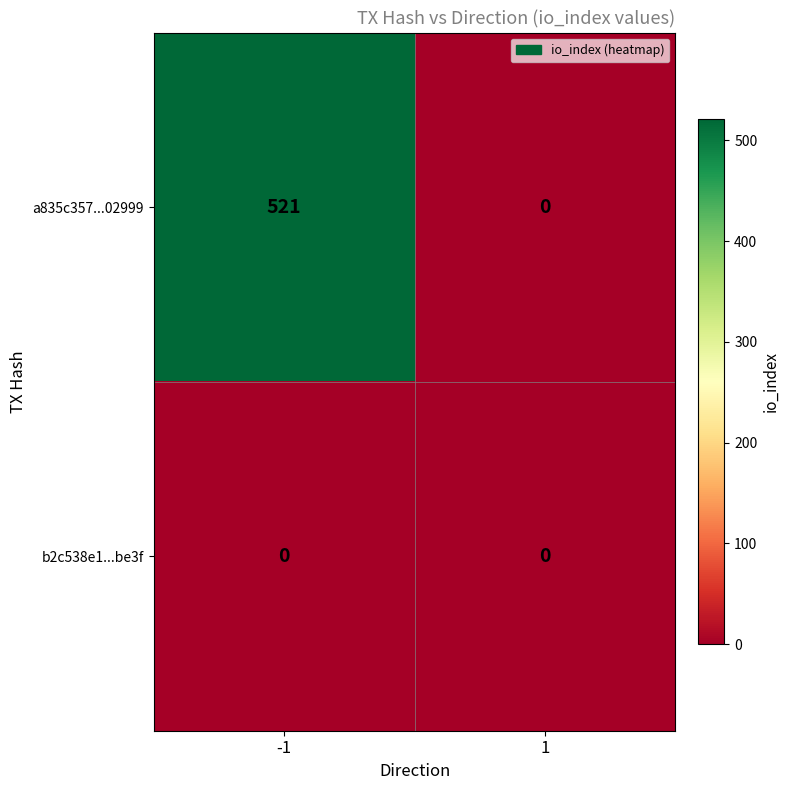

Which series changed the most between -1 and 1?

a835c357...02999